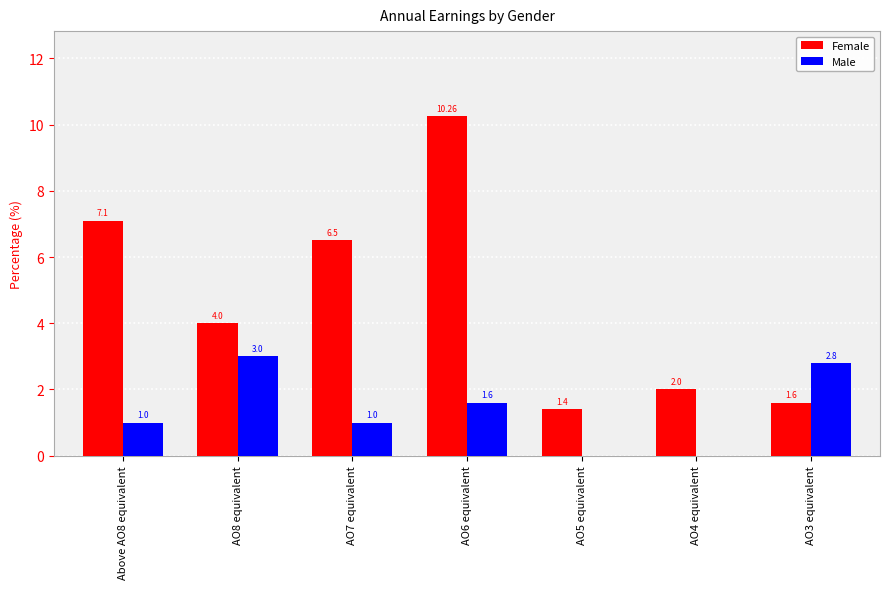

Between AO5 equivalent and AO4 equivalent, which series saw the biggest shift?

Female